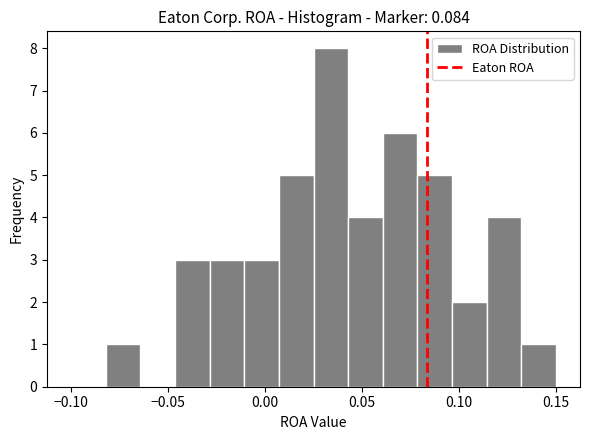

Around what value on the x-axis is the tallest bar? Give the approximate position of its centre, as read against the axis.

0.035